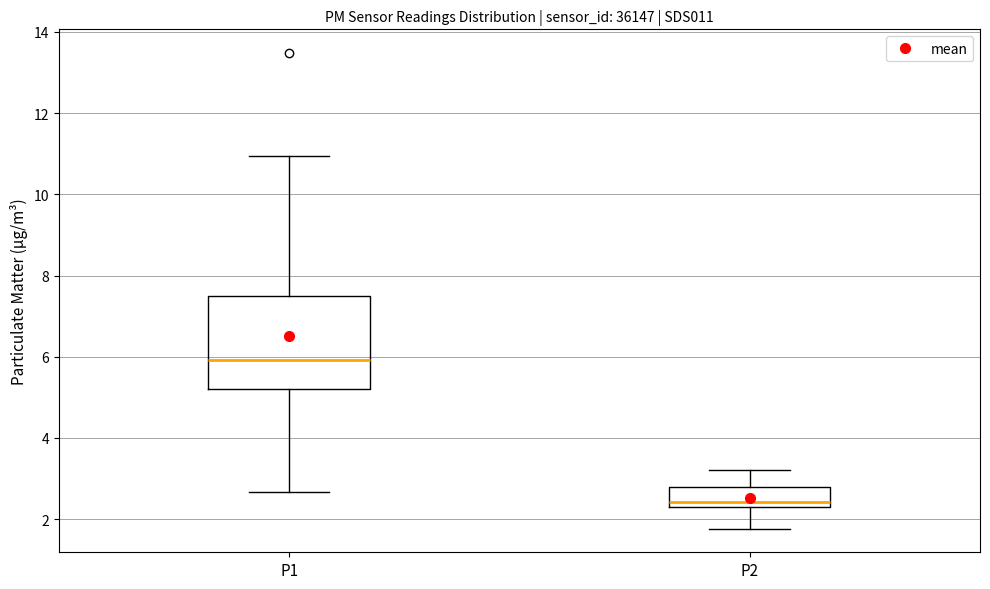

Reading left to right, transcribe this box plot: for each box, give where its median line is, the range the box spans, and where its two whiskers end, as read against the y-axis. The values are not printed on the chart, so give them approximately, as read against the axis.

P1: median 6.0, box 5.2 to 7.6, whiskers 2.6 to 11.0
P2: median 2.4, box 2.2 to 2.8, whiskers 1.8 to 3.2